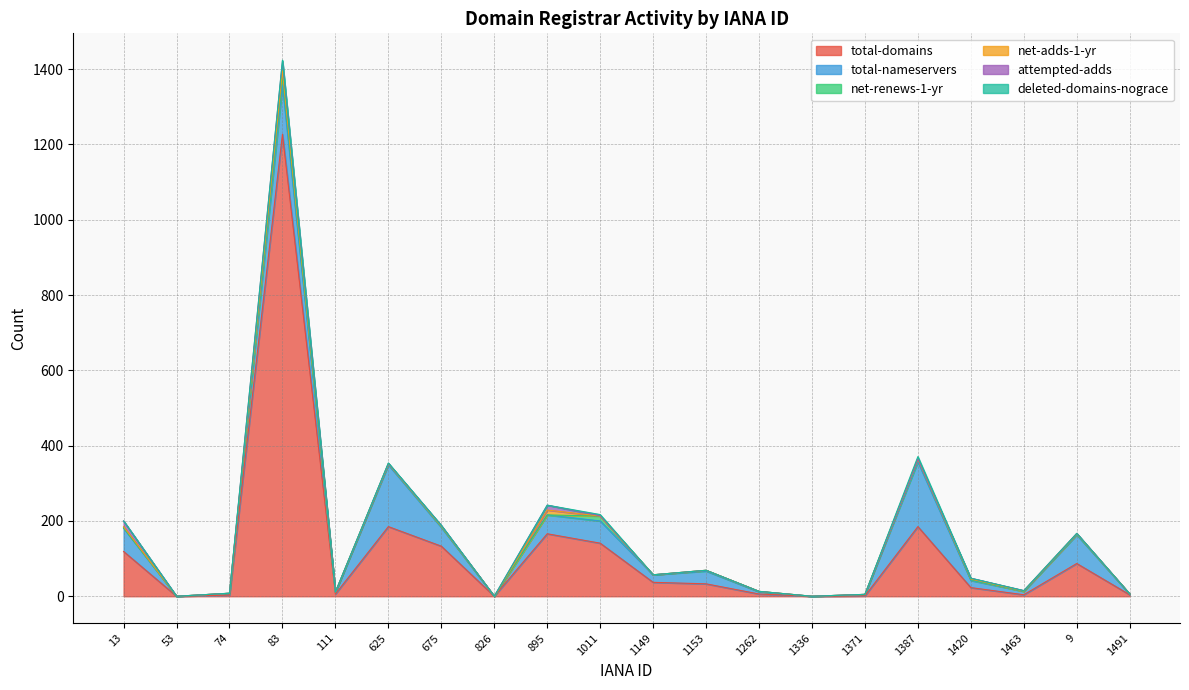

Which label corresponds to the largest value in the chart?

83